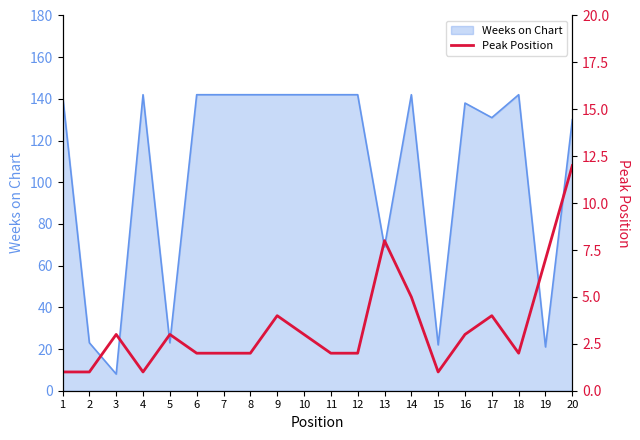

The value at 5 is 3. True or false?

True